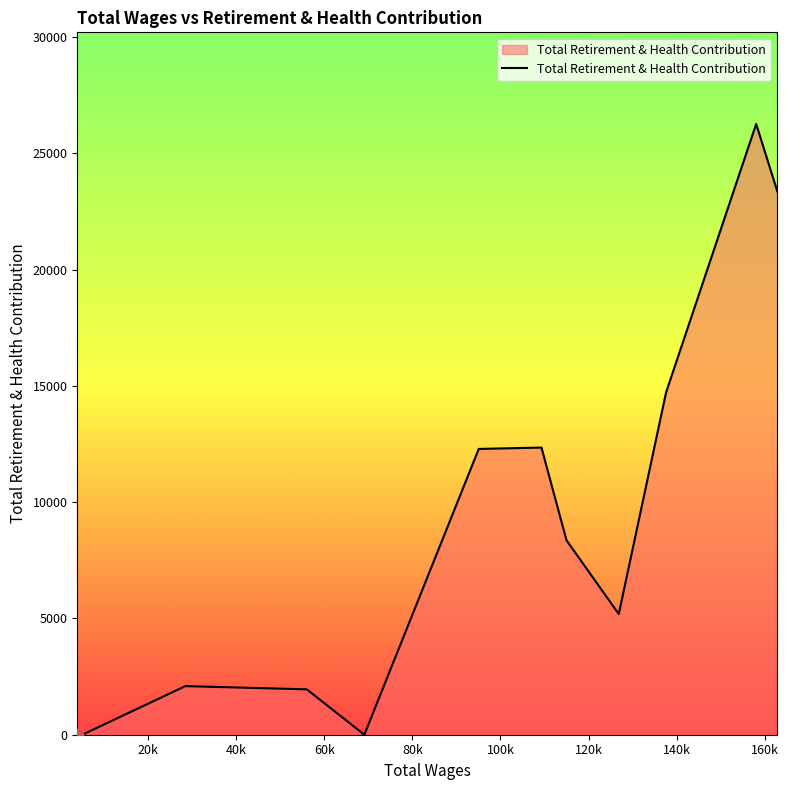

What is the difference between the maximum and minimum values?

26258